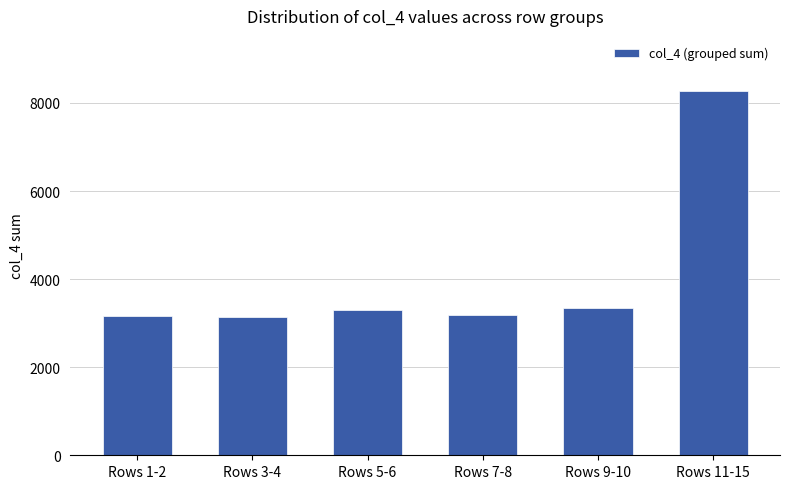

What is the difference between the maximum and minimum values?

5140